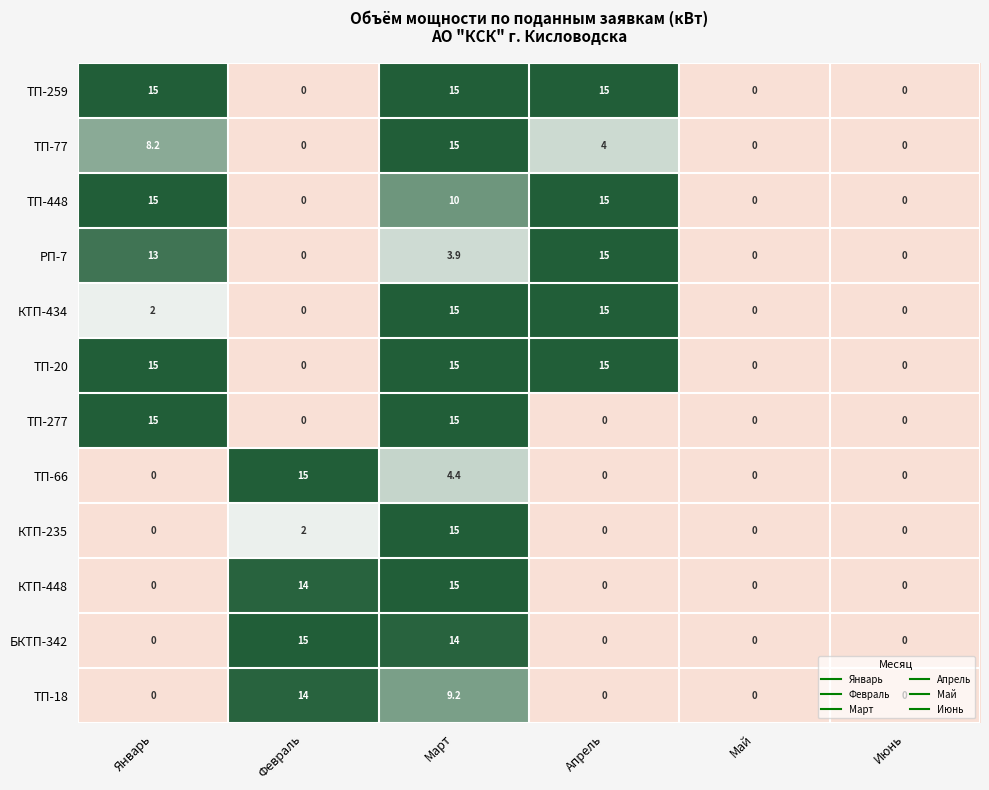

What is the total value across all series at Март?

146.5